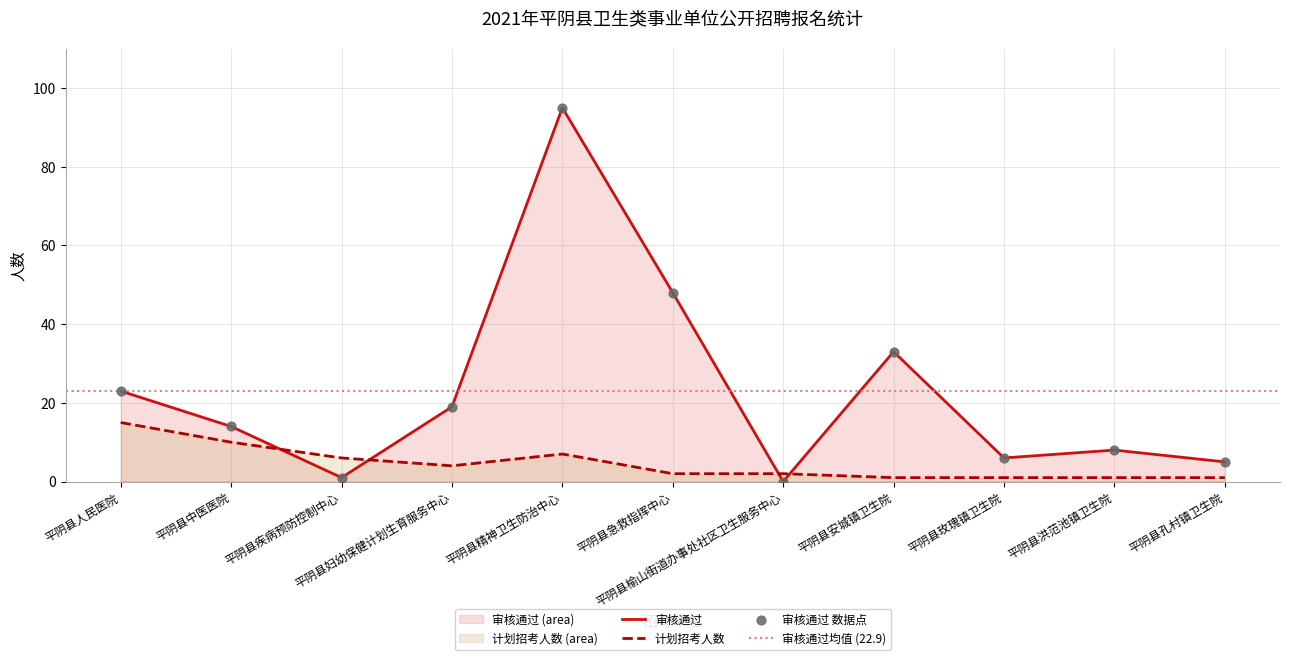

What are all the series names shown in the legend?

审核通过, 计划招考人数